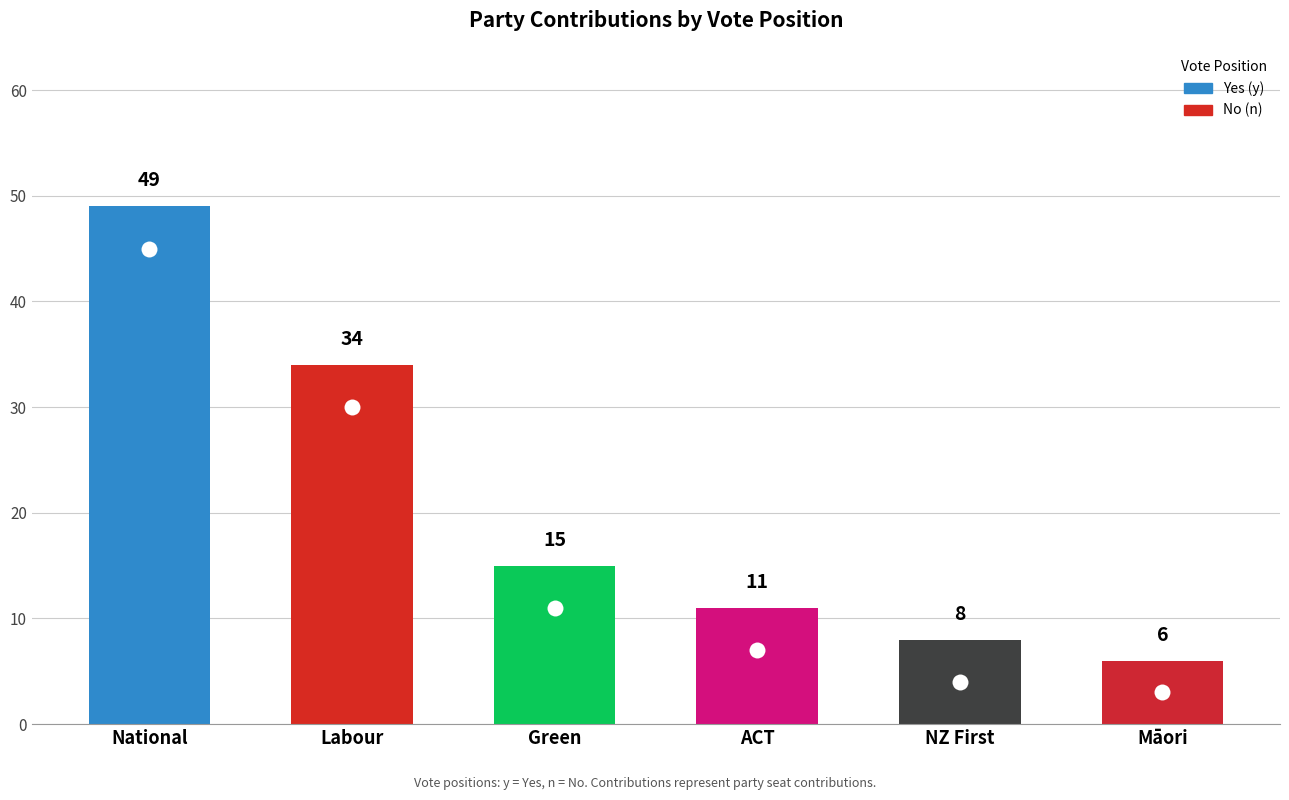

What is the label of the 1st bar from the left?

National